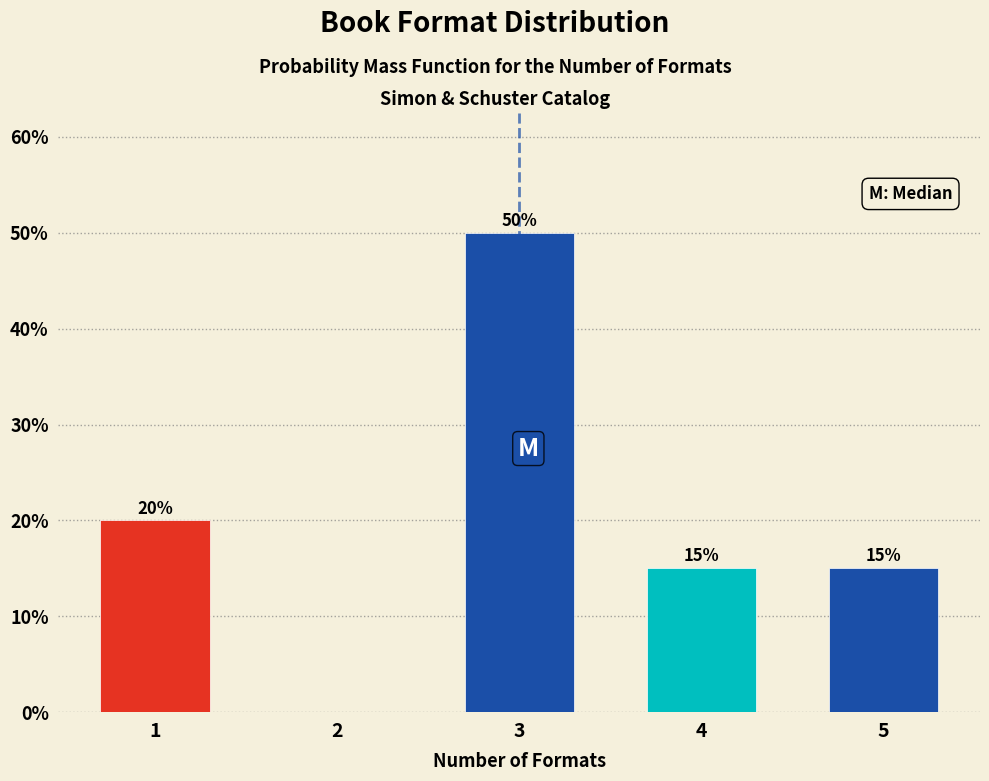

Reading left to right, what are all the values shown in this chart?

1=20	2=0	3=50	4=15	5=15